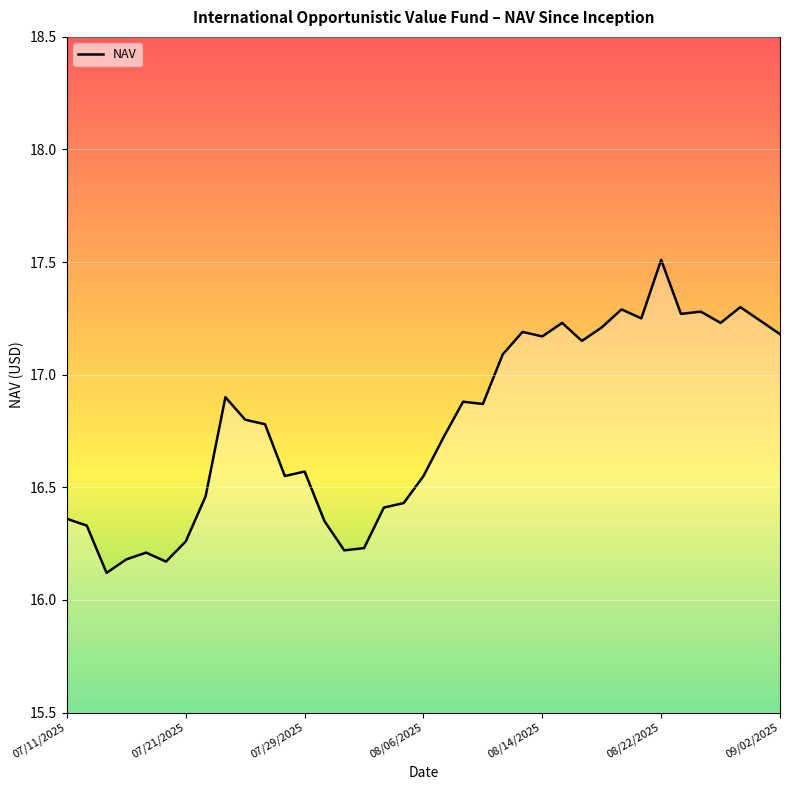

What is the difference between the maximum and minimum values?

1.4